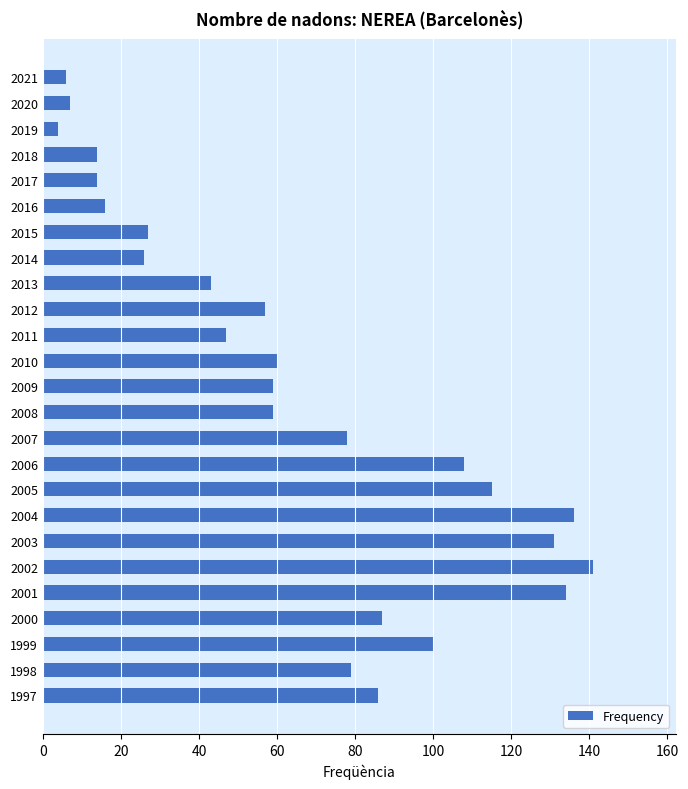

The value at 2009 is 59. True or false?

True